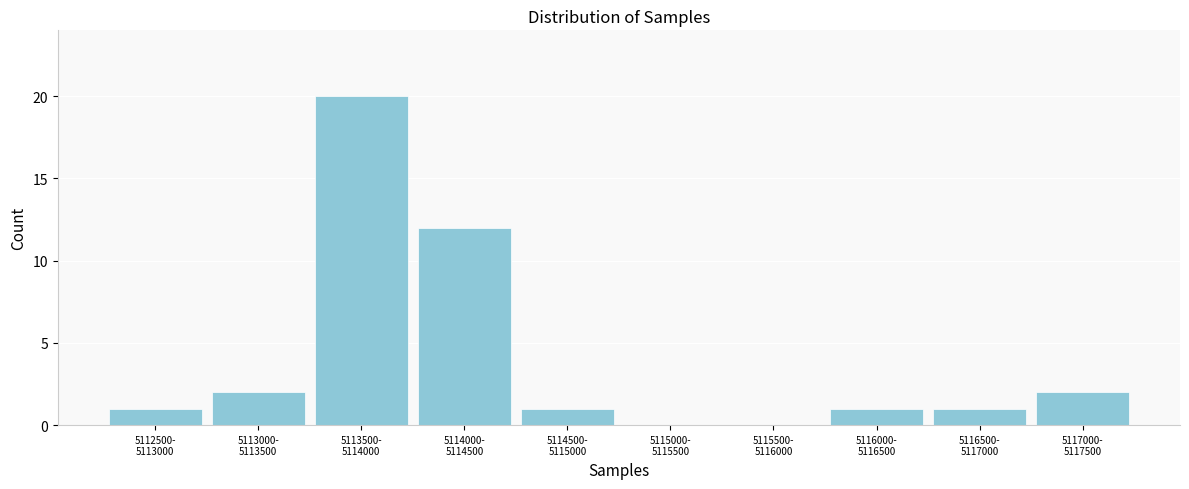

What is the sum of all values?

40